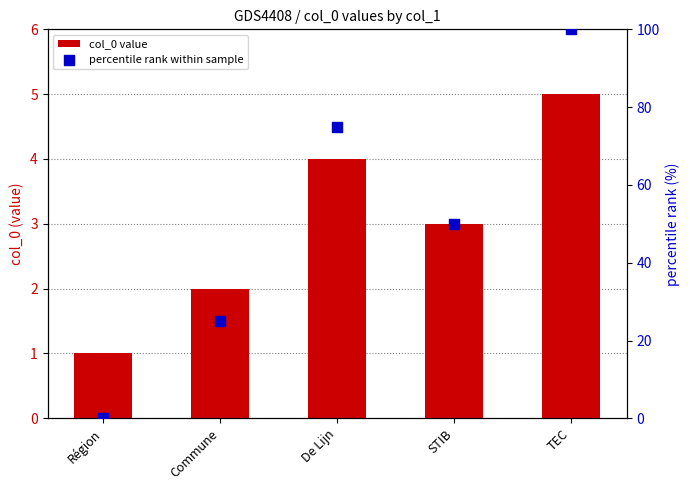

Which series has the largest total across all categories?

percentile rank within sample